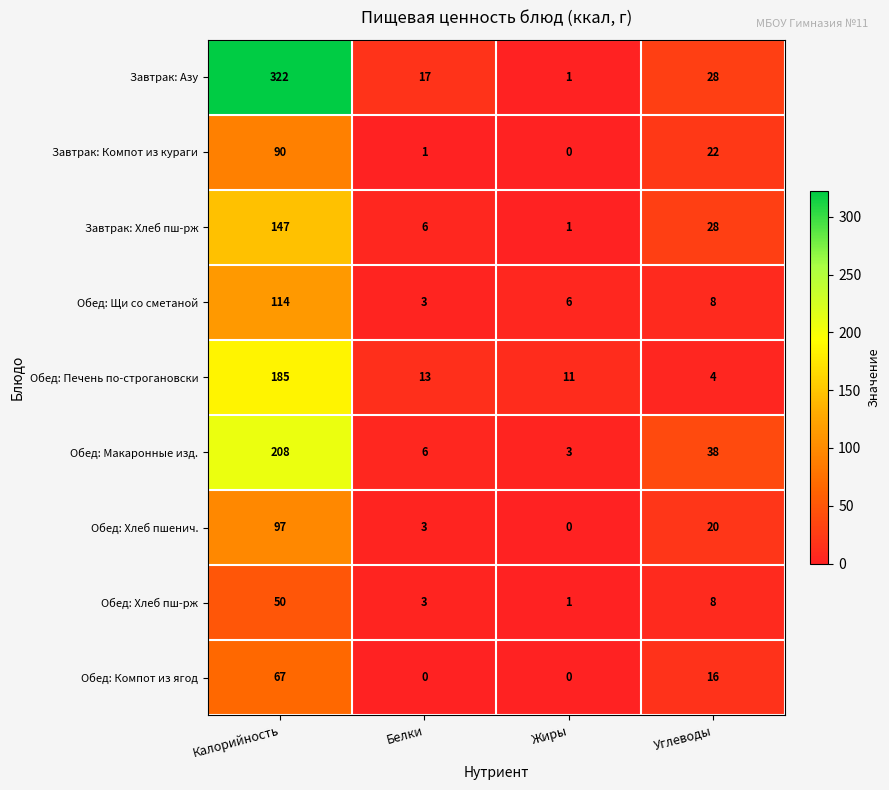

Is it true that Обед: Щи со сметаной equals 114 at Калорийность?

True